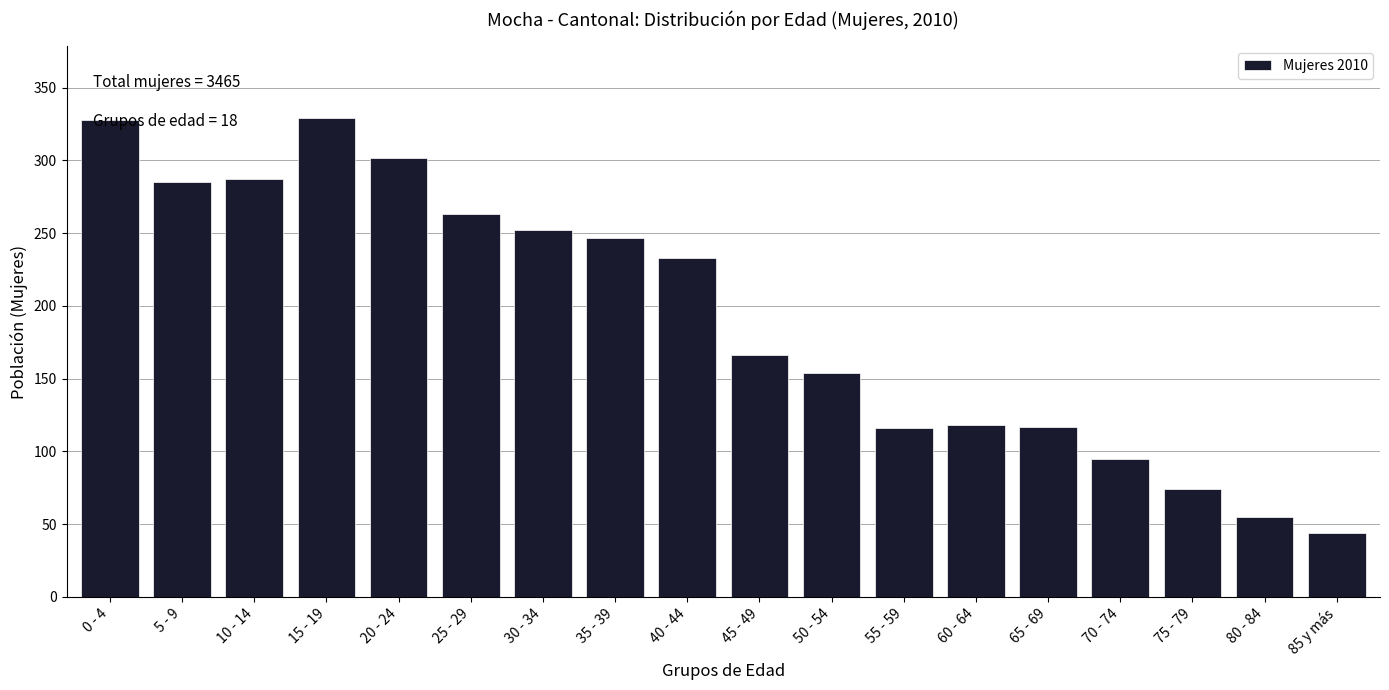

At which label is the value closest to 186?

45 - 49